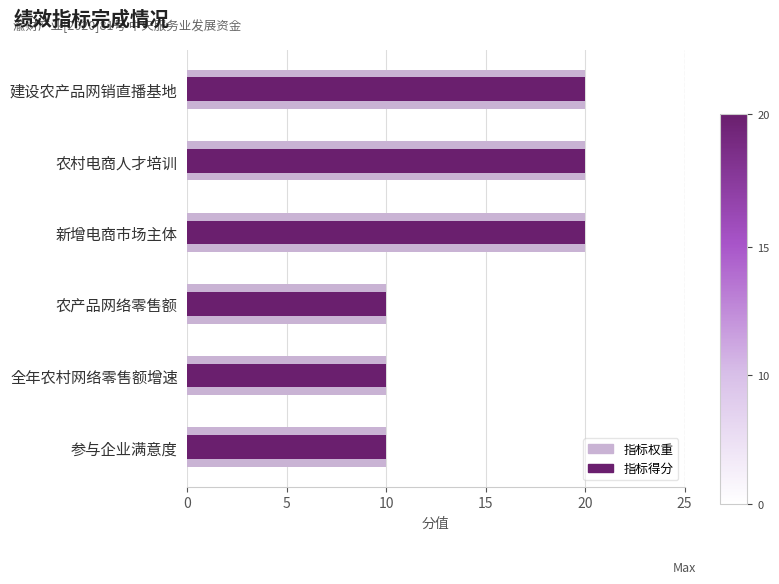

Rank the series at 农村电商人才培训 from lowest to highest value.

指标权重, 指标得分